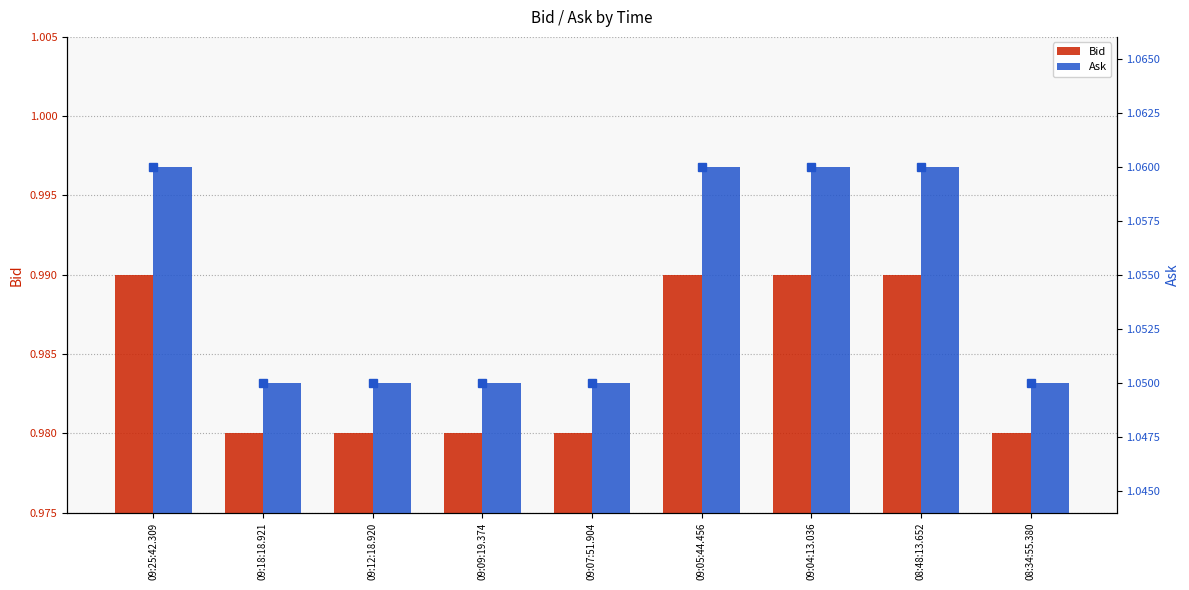

What is the greatest value displayed?

1.1